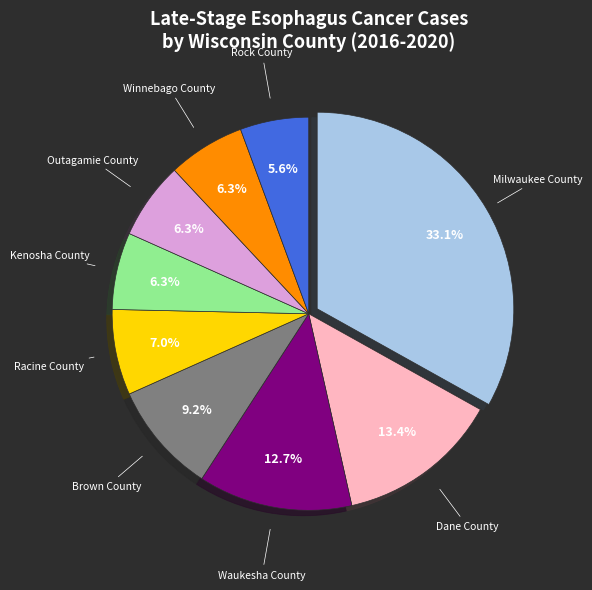

Between Outagamie County and Racine County, which is larger?

Racine County